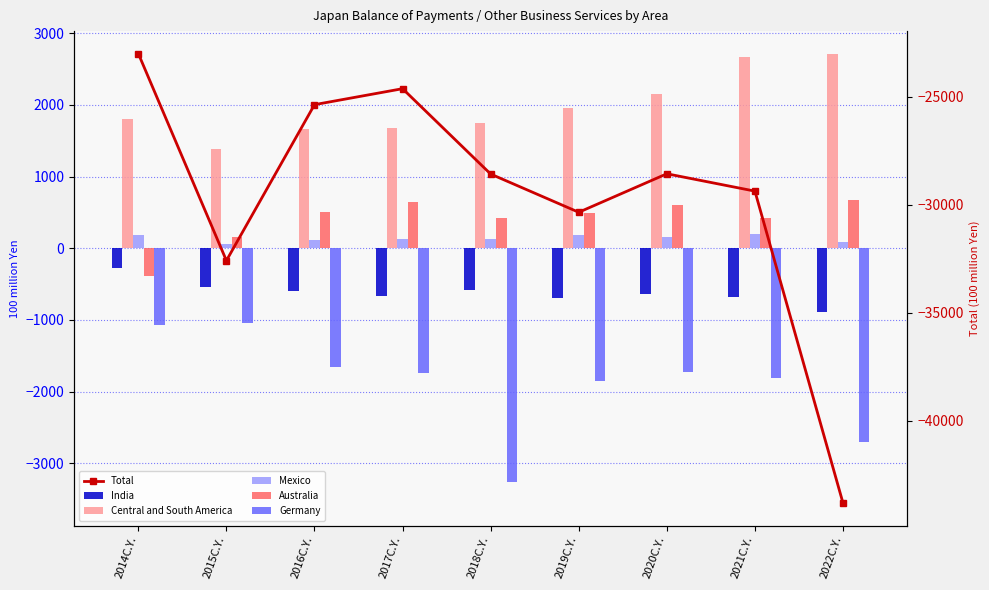

How many groups of bars are there?

9